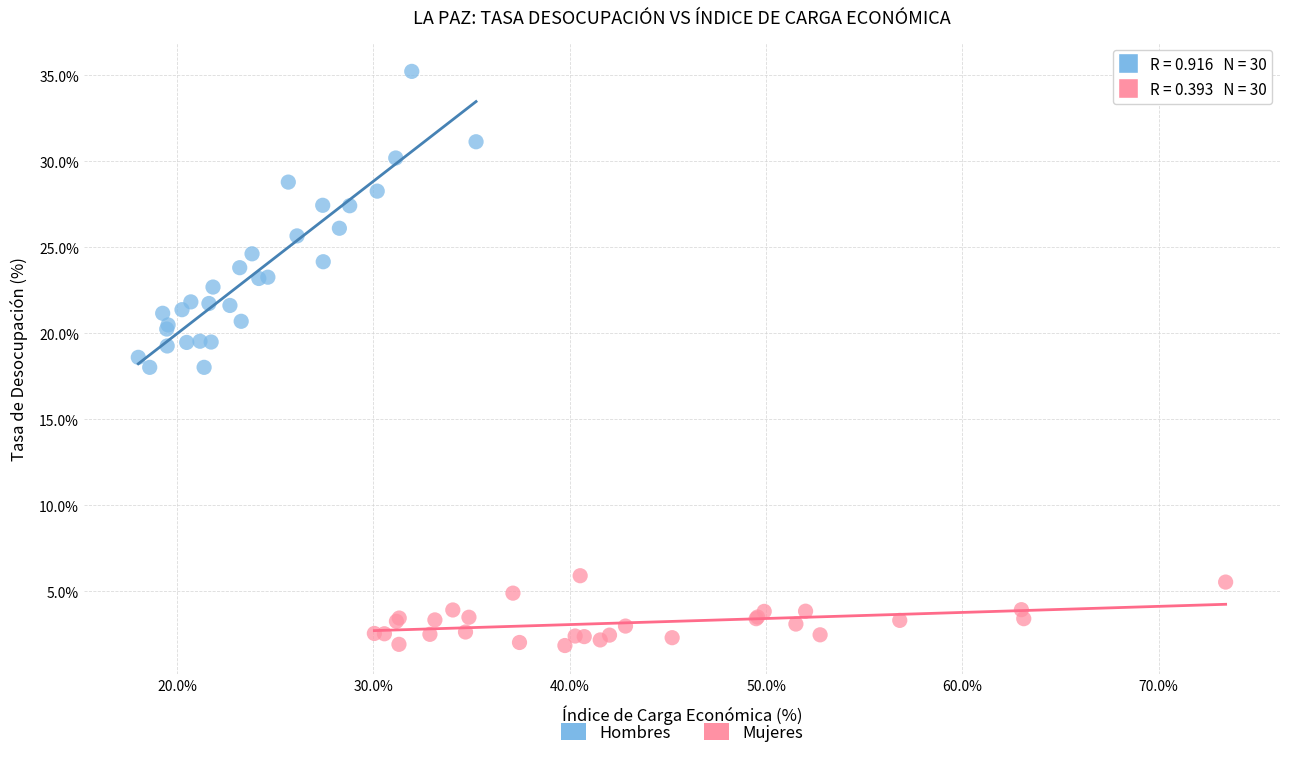

Which series reaches the minimum Y coordinate?

Mujeres